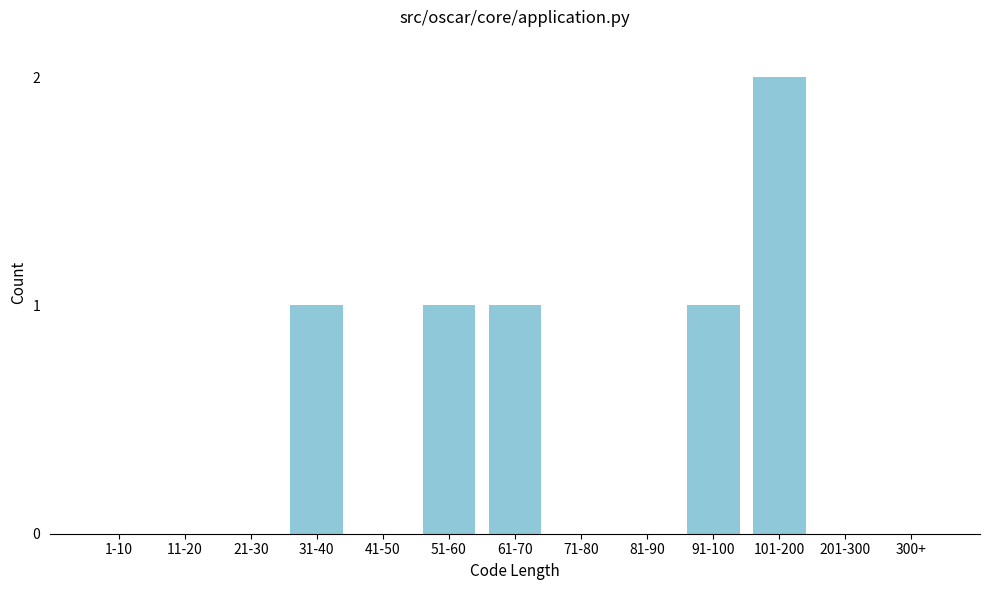

Reading left to right, what are all the values shown in this chart?

1-10=0	11-20=0	21-30=0	31-40=1	41-50=0	51-60=1	61-70=1	71-80=0	81-90=0	91-100=1	101-200=2	201-300=0	300+=0